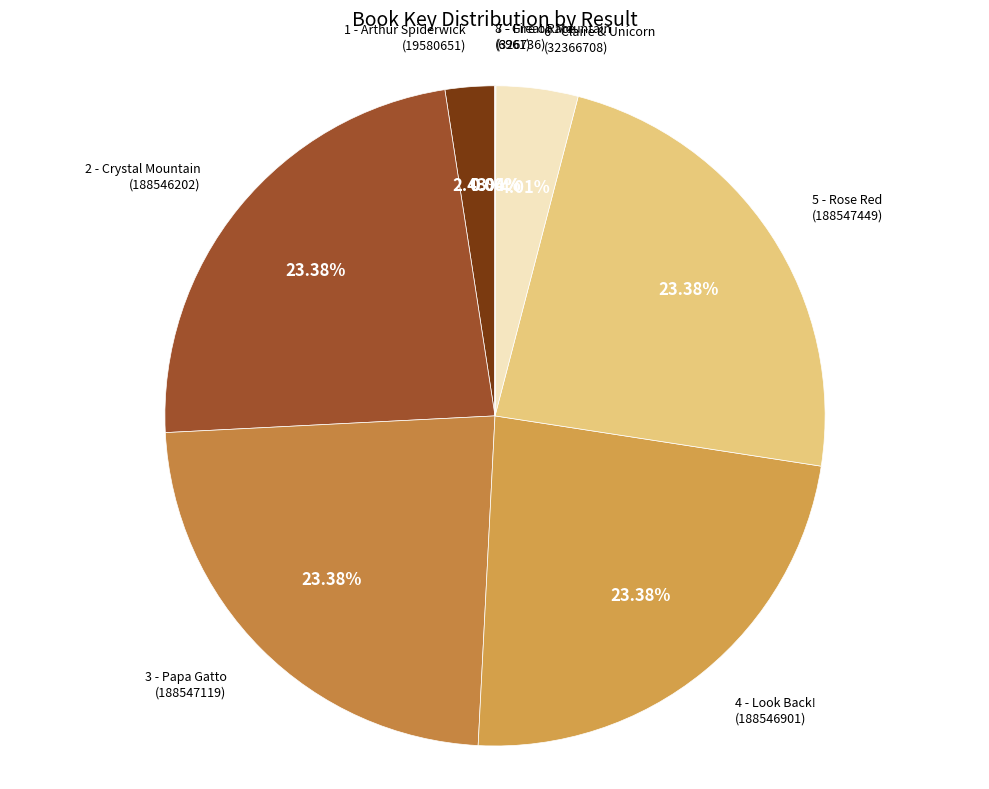

What is the ratio of the value at 3 - Papa Gatto to the value at 6 - Claire & Unicorn?

5.8